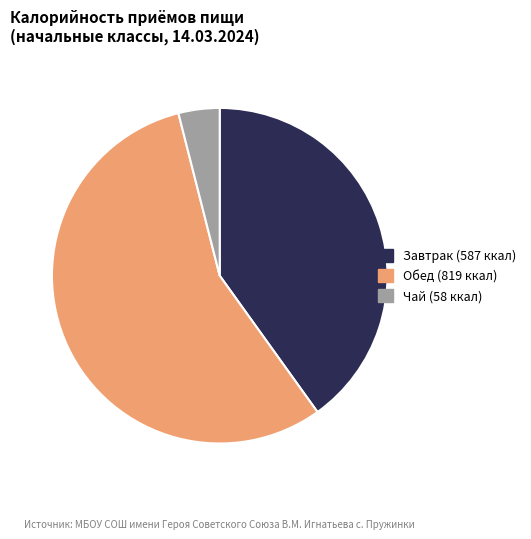

Which slice is the largest?

Обед